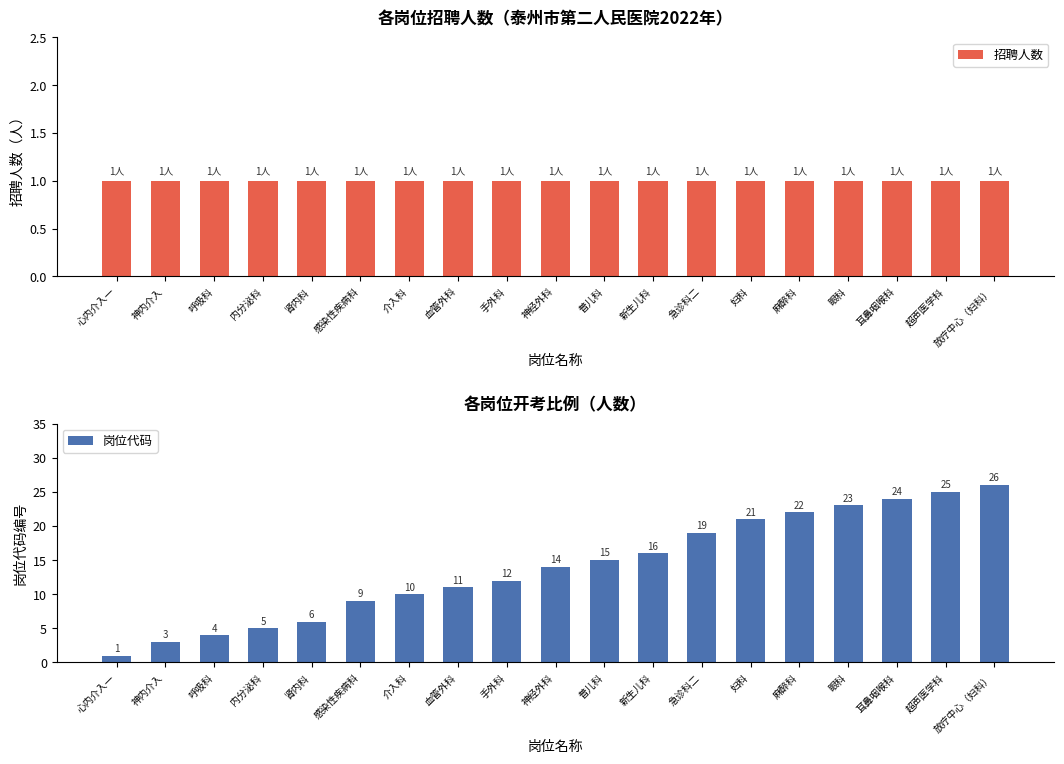

The value of 岗位代码 at 普儿科 is 22. True or false?

False